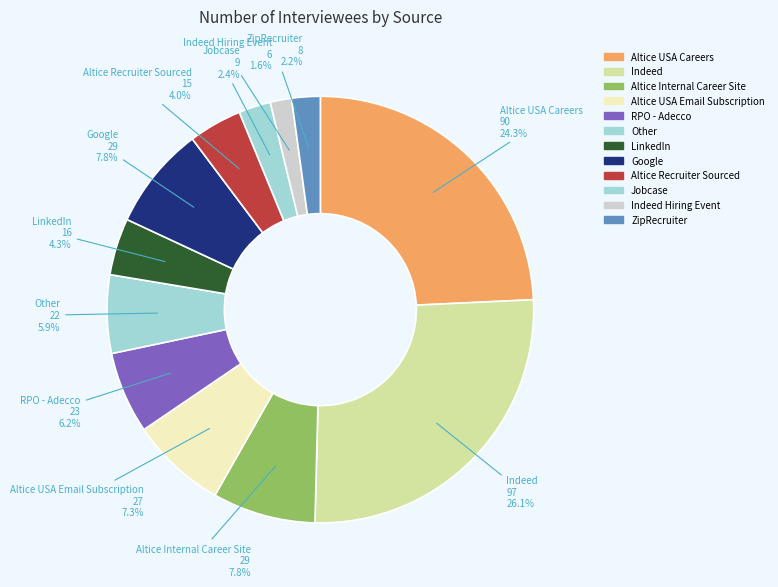

To the nearest percent, what is the difference between the largest and smallest slice percentages?

25%